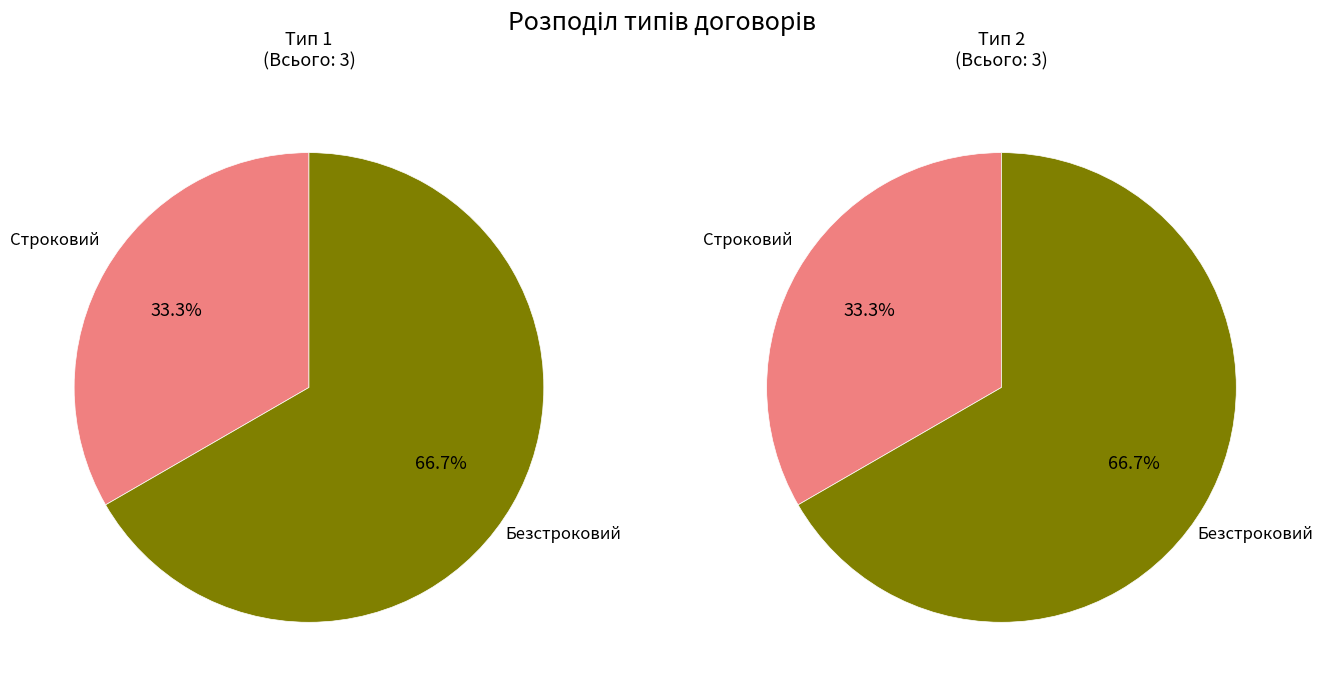

To the nearest percent, what is the difference between the Строковий and Безстроковий slice percentages?

33%